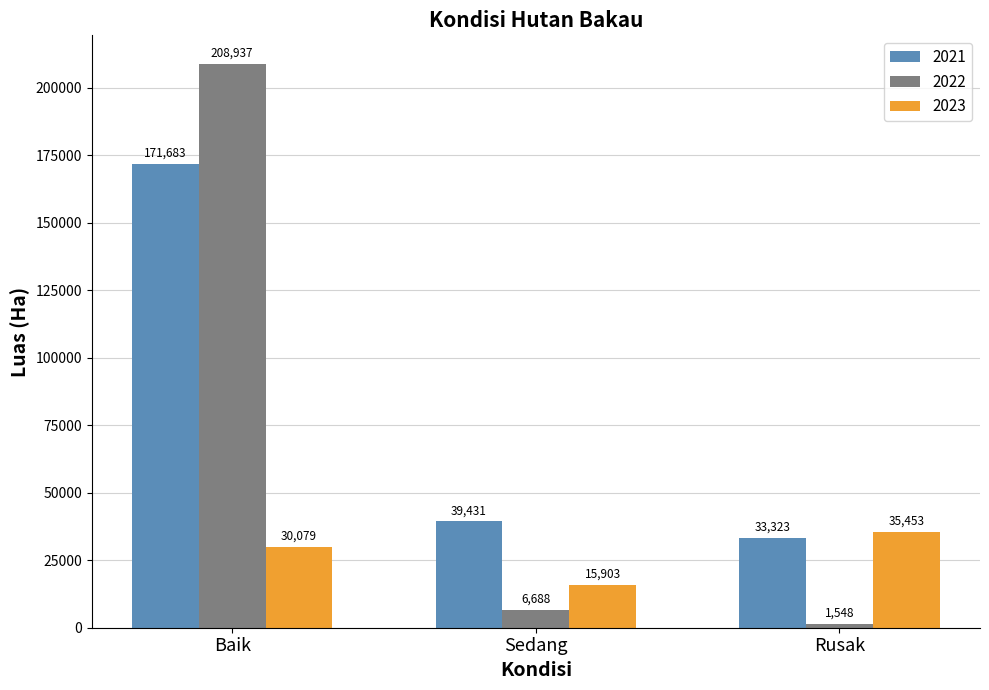

What is the smallest value displayed?

1548.0